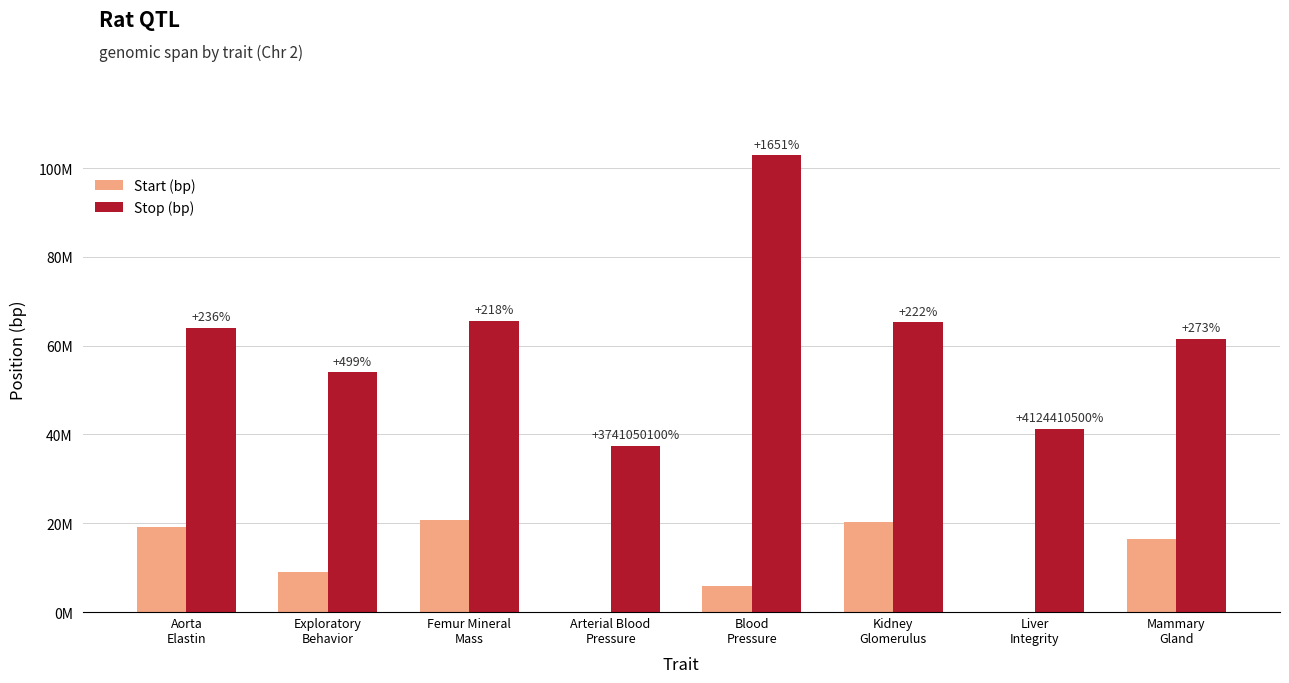

What are all the series names shown in the legend?

Start (bp), Stop (bp)